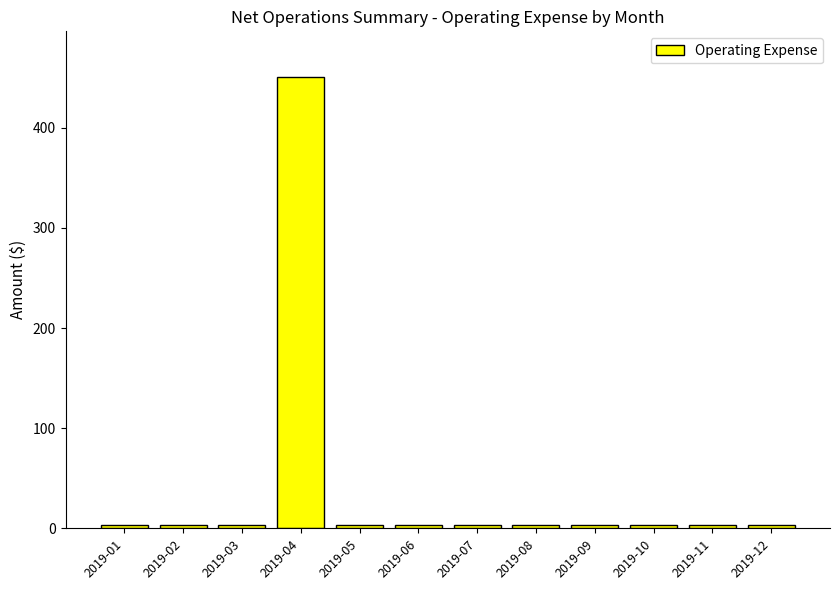

At which category does the chart reach its peak across all series?

2019-04